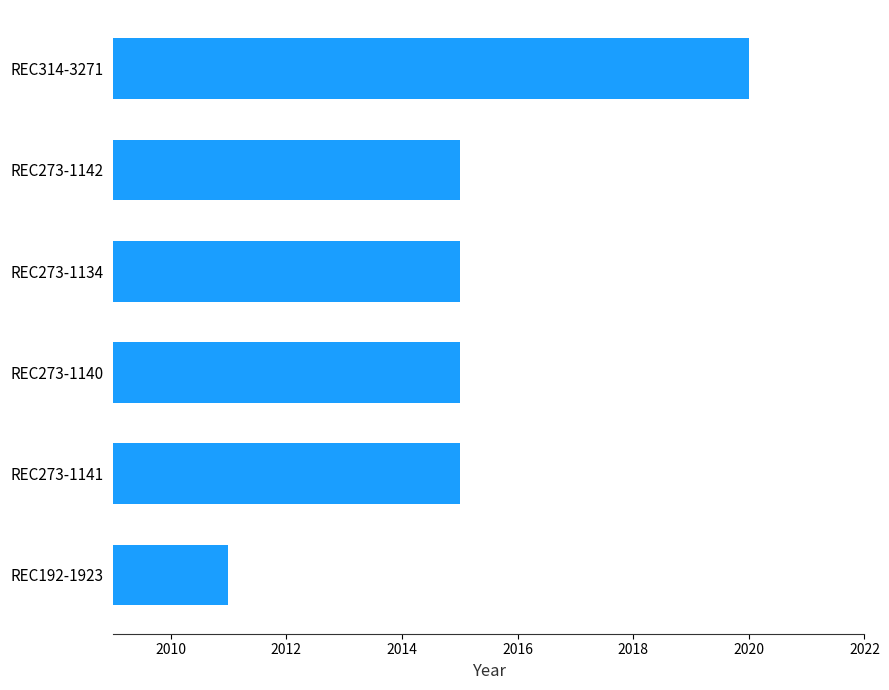

How many bars are there in total?

6